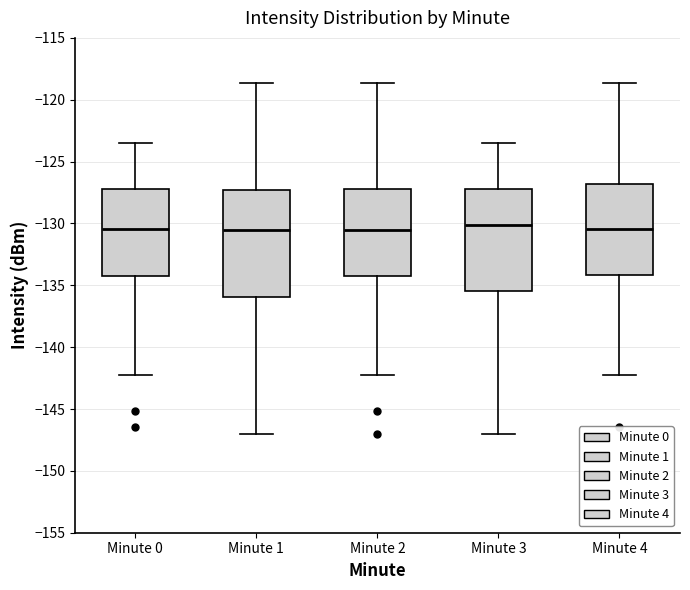

Where does the upper whisker of the box for Minute 2 end on the y-axis? The values are not printed on the chart, so give them approximately, as read against the axis.

-118.5